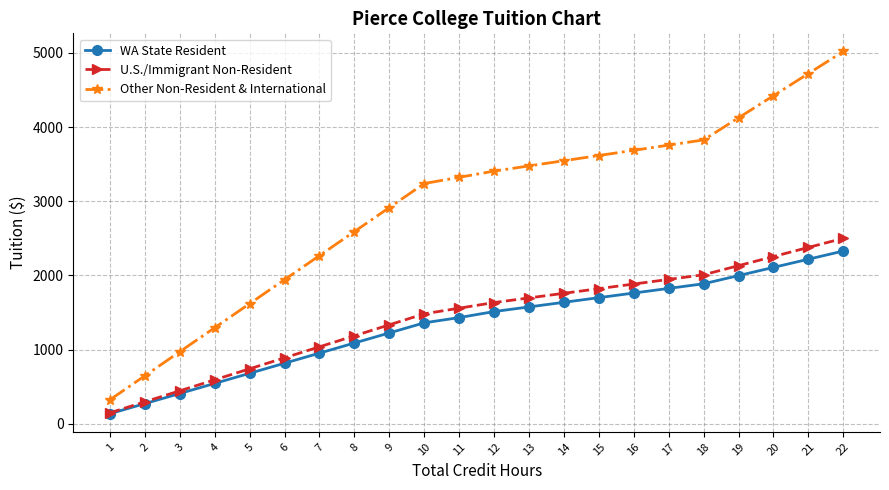

What are all the series names shown in the legend?

WA State Resident, U.S./Immigrant Non-Resident, Other Non-Resident & International